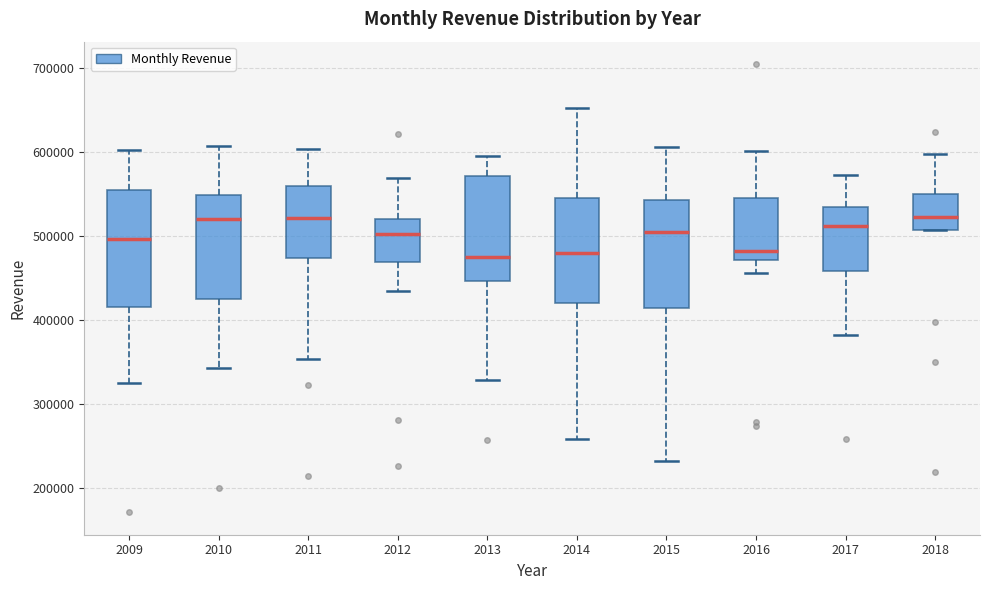

Where does the median line of the box at x = 2018 sit on the y-axis? The values are not printed on the chart, so give them approximately, as read against the axis.

520000